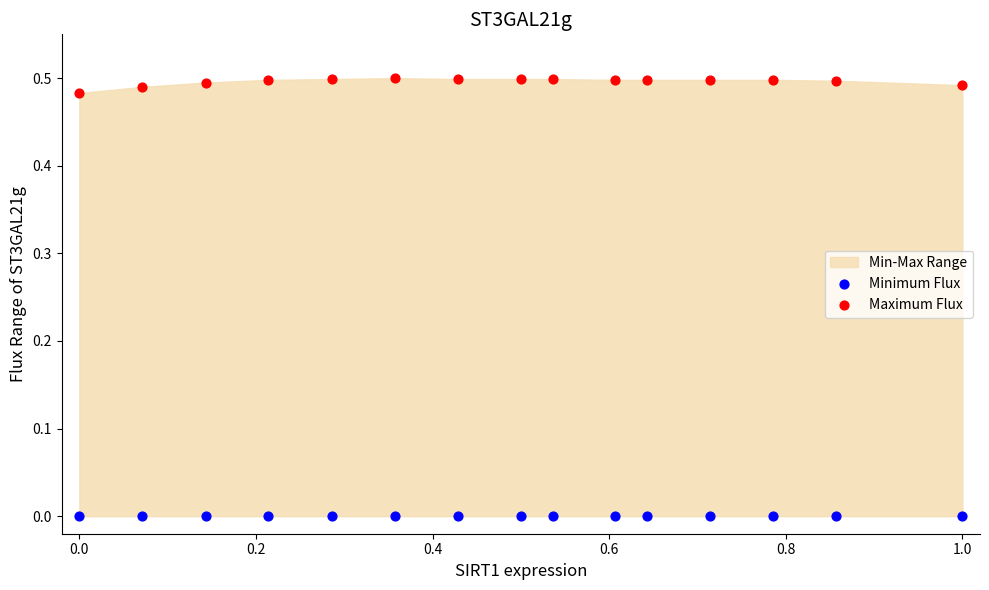

Which series reaches the minimum Y coordinate?

Minimum Flux